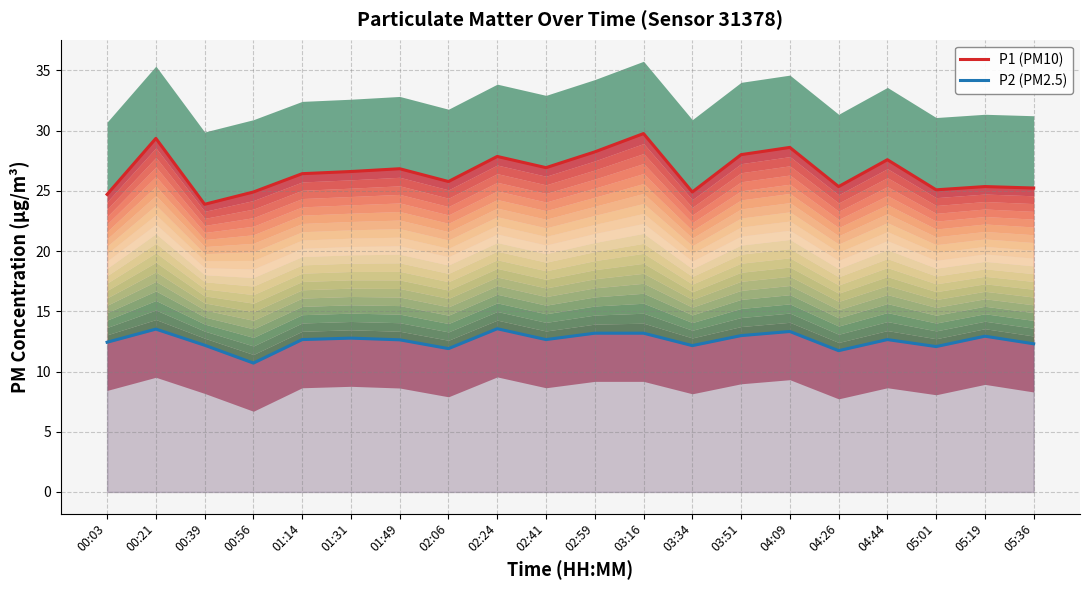

What position from the right is 03:51?

7